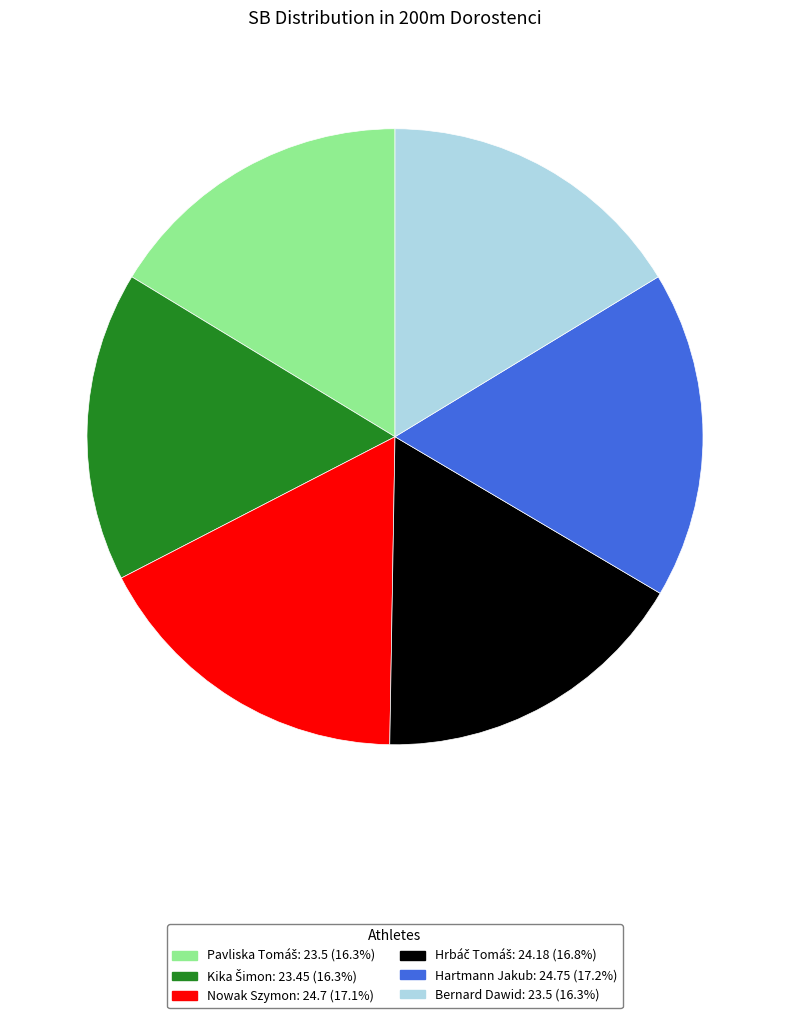

Is there a majority slice in this chart?

No